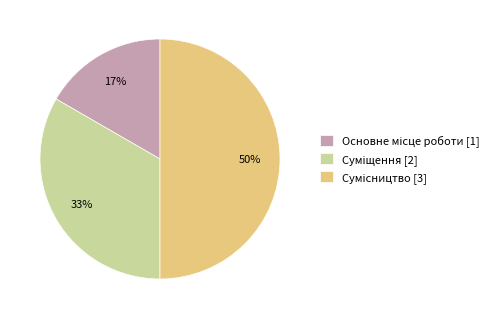

Count the number of slices in the pie.

3